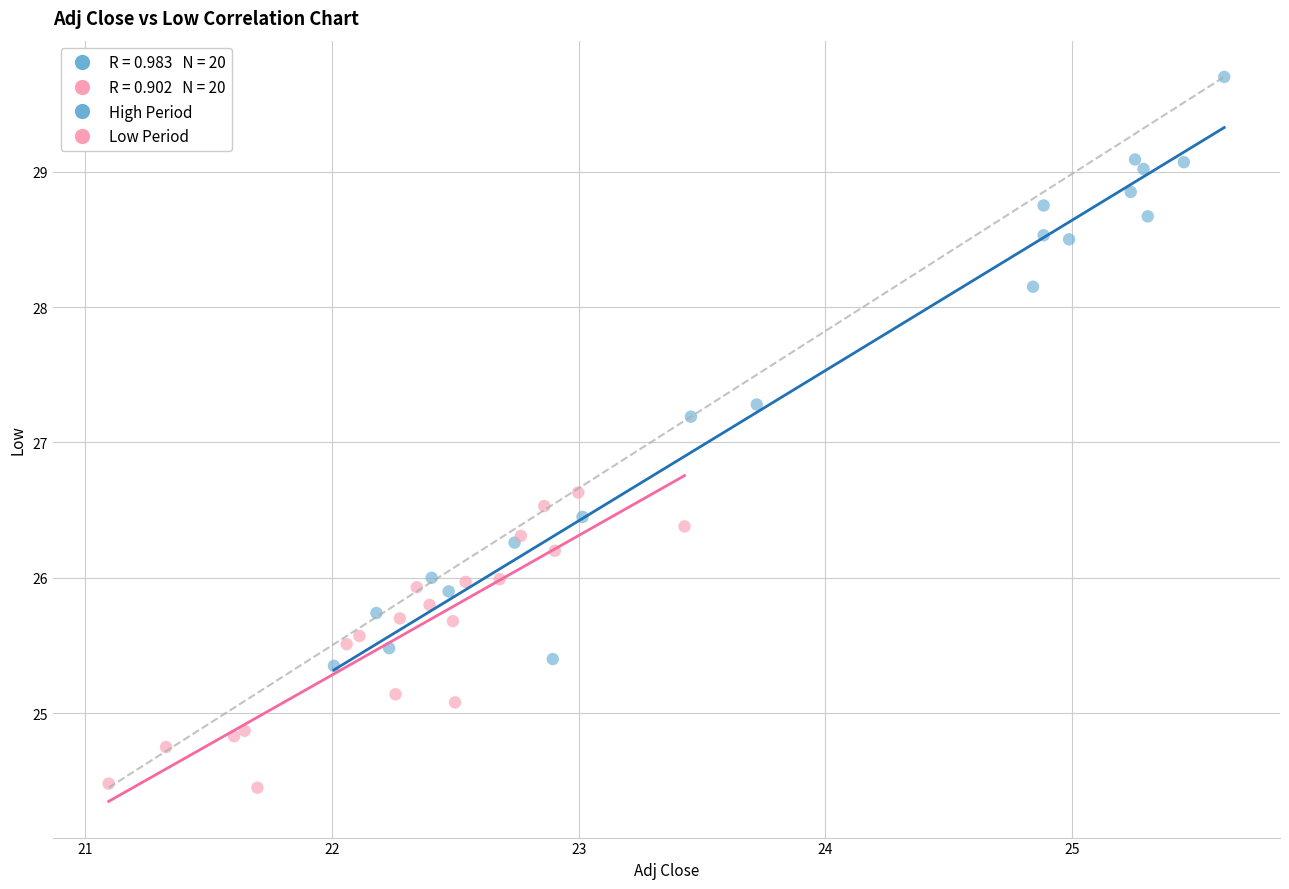

Which series contains the lowest Y value?

Low Period